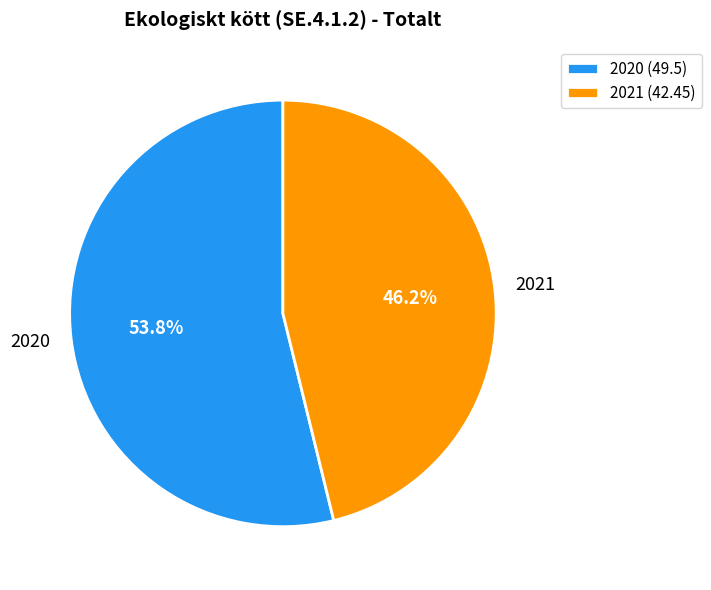

What percentage is the 2020 slice, to the nearest percent?

54%